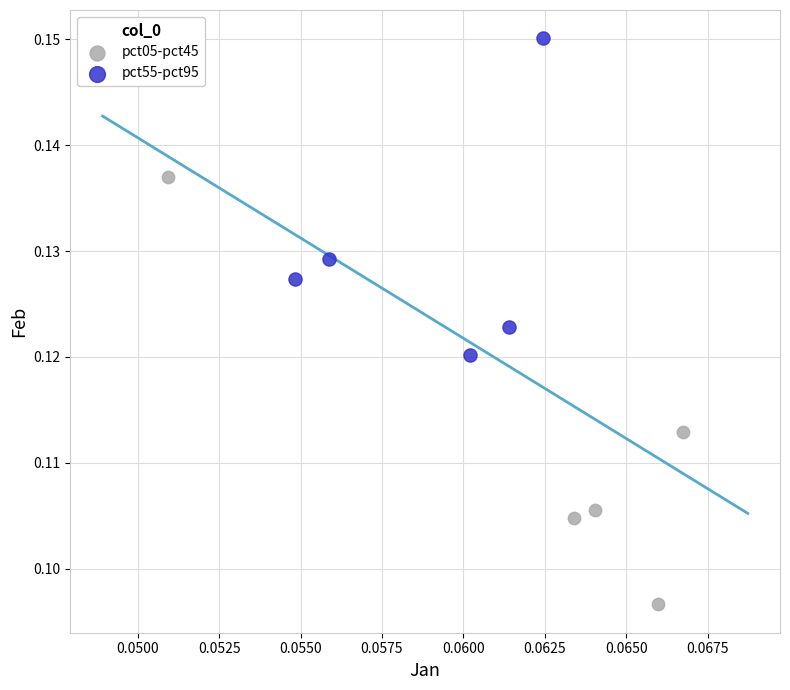

Which series reaches the maximum Y coordinate?

pct55-pct95